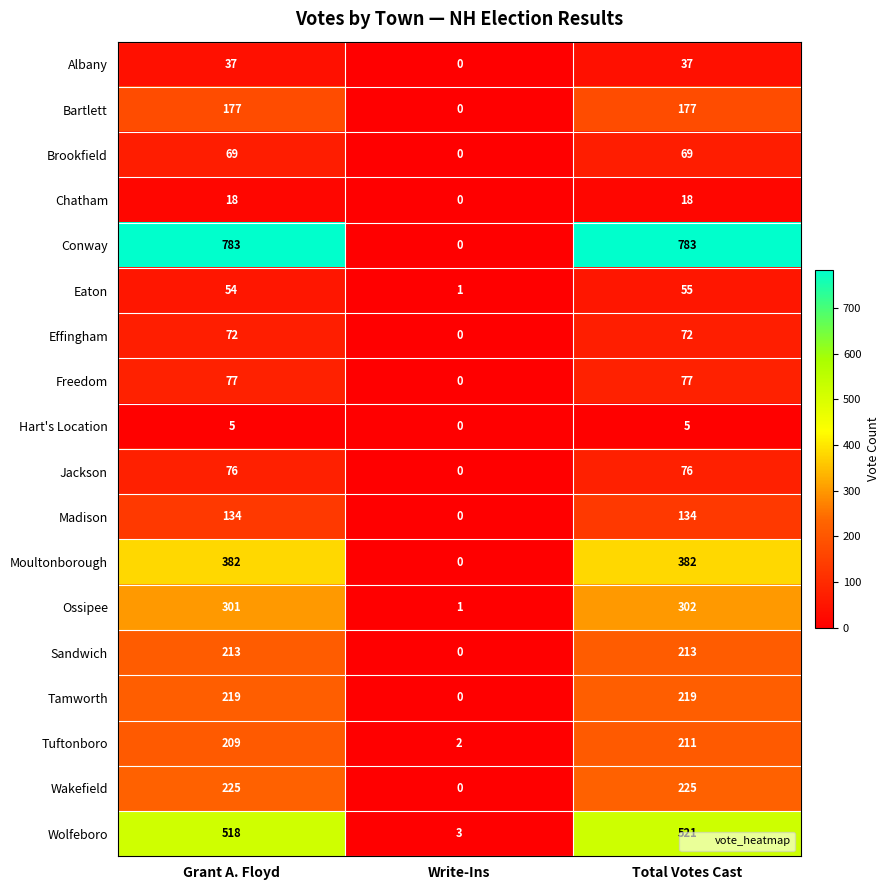

Which series has the widest spread of values?

Conway